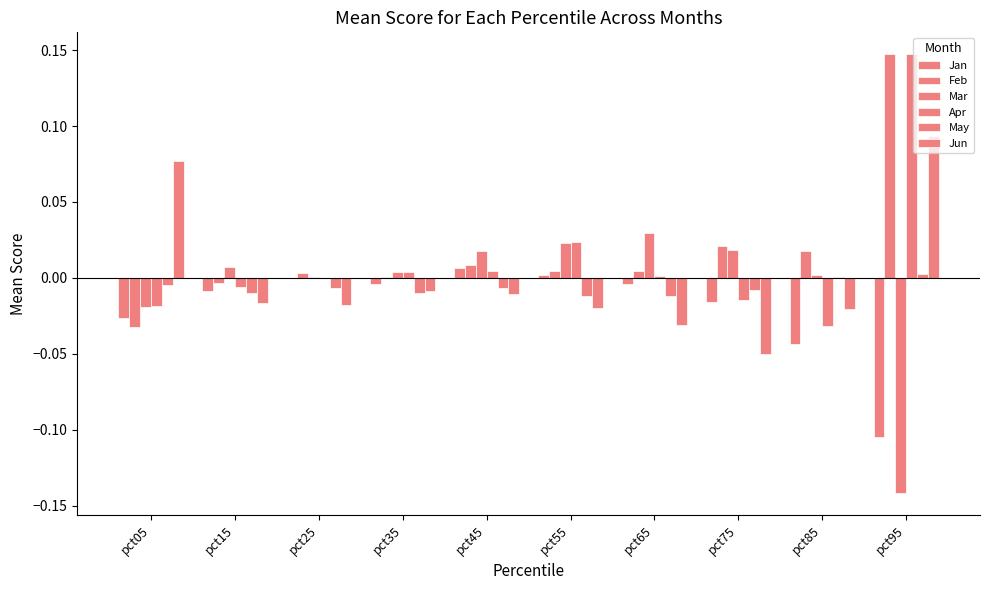

Which series has the largest total across all categories?

Feb